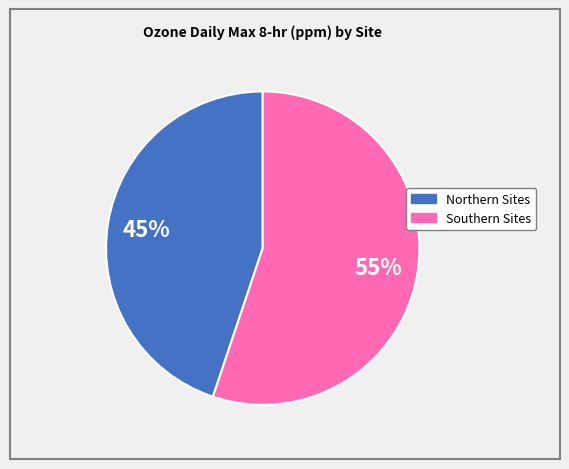

To the nearest percent, what is the average slice percentage?

50%